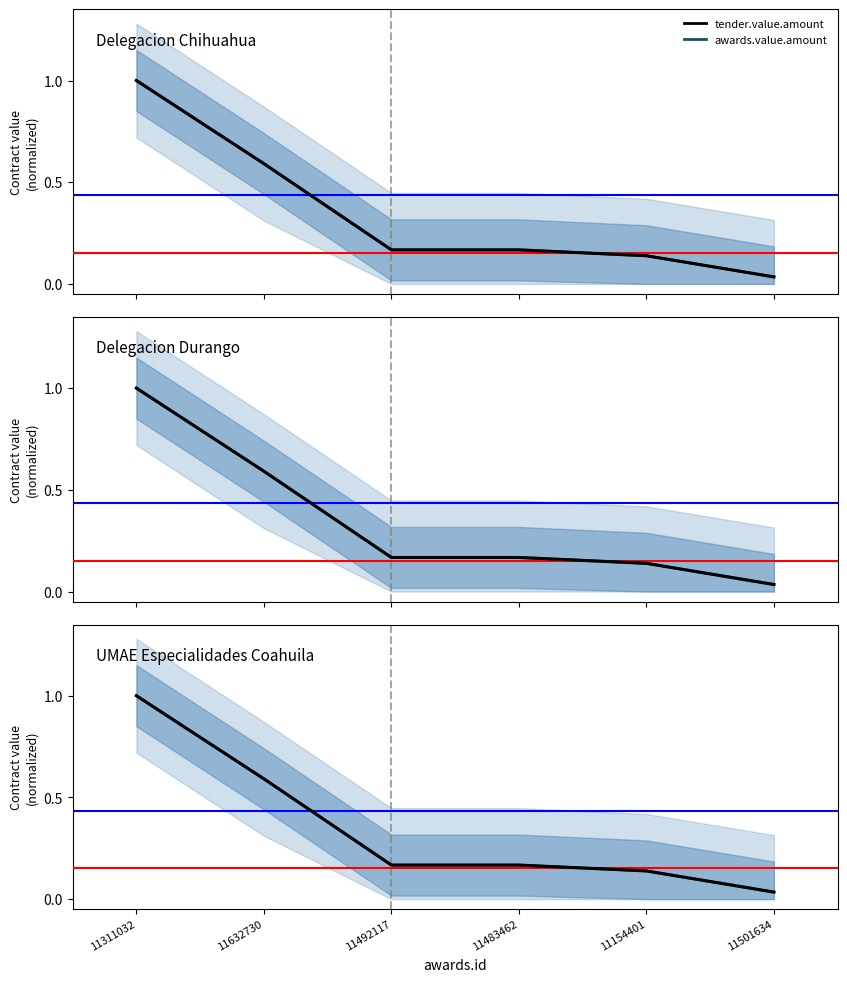

What are all the series names shown in the legend?

tender.value.amount, awards.value.amount